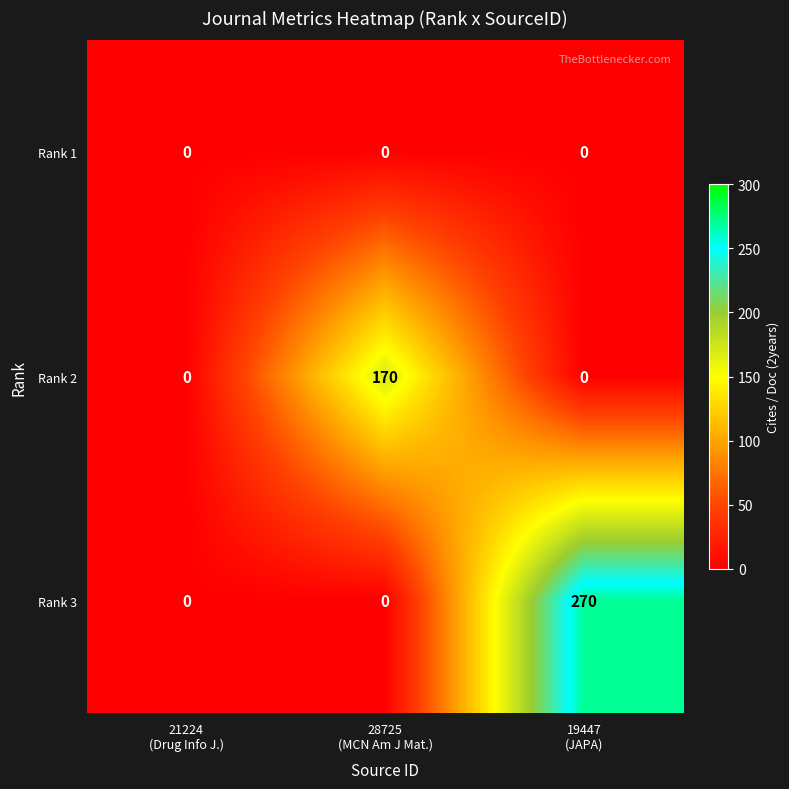

Reading left to right, what are all the values shown in this chart?

Rank 1: 0	0	0
Rank 2: 0	170	0
Rank 3: 0	0	270